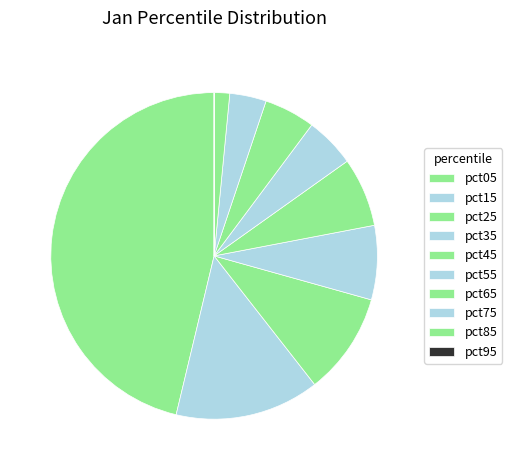

To the nearest percent, what is the average slice percentage?

10%